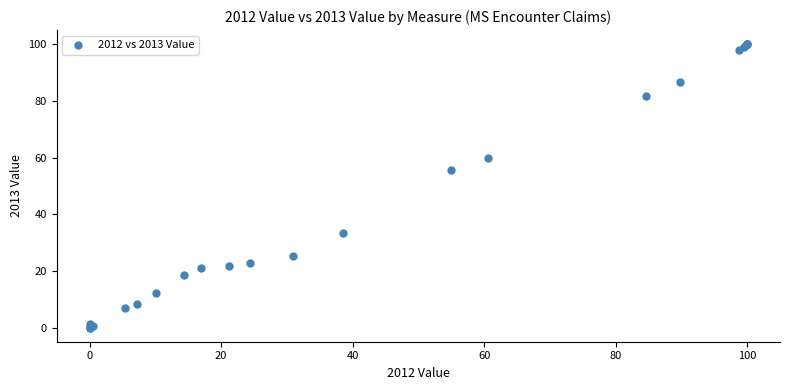

What Y value in the scatter plot is closest to 50?

55.8